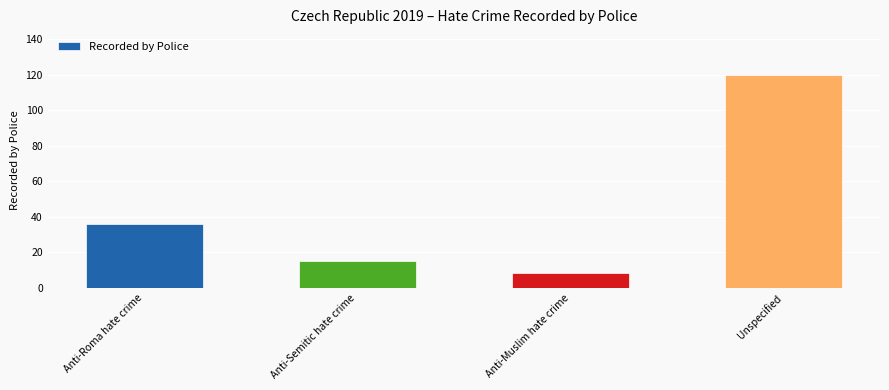

Does the chart contain stacked bars?

No